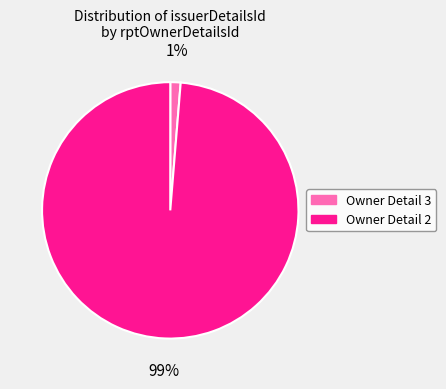

To the nearest percent, what is the average slice percentage?

50%